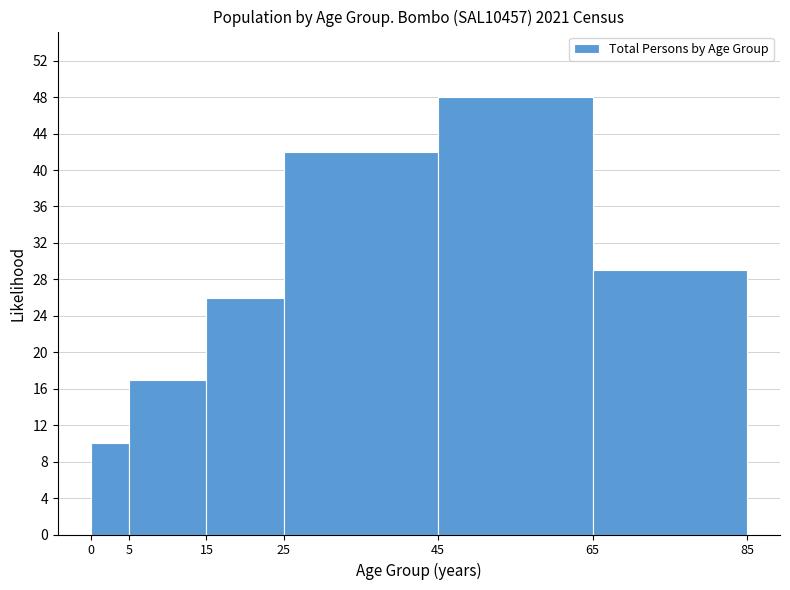

Reading left to right, list every bar in this chart as the range it spans on the x-axis followed by its height. The values are not printed on the chart, so give them approximately, as read against the axis.

0 to 5: 10
5 to 15: 17
15 to 25: 26
25 to 45: 42
45 to 65: 48
65 to 85: 29